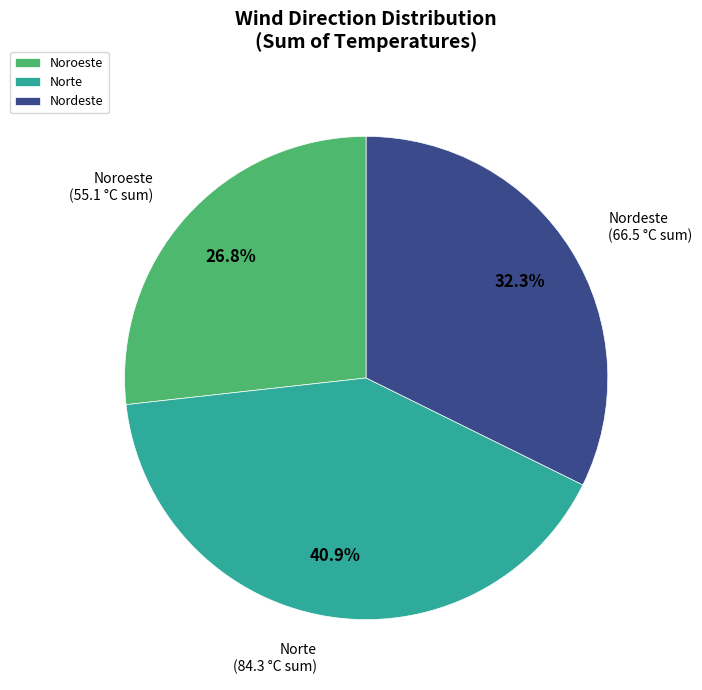

Between Noroeste and Nordeste, which is larger?

Nordeste